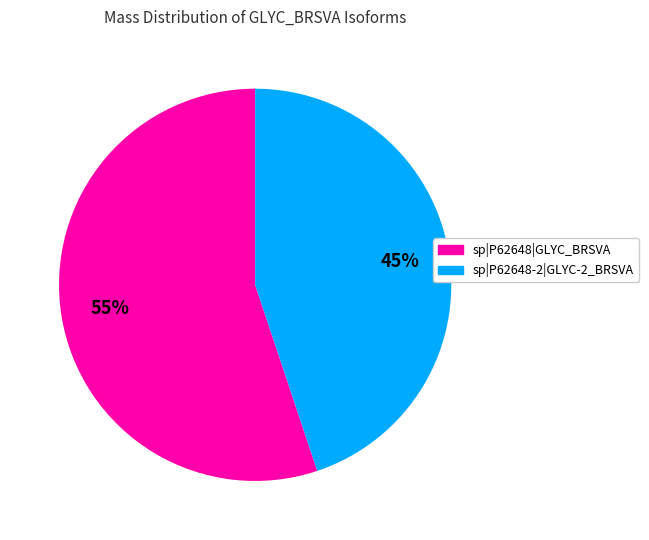

Combined, do sp|P62648|GLYC_BRSVA and sp|P62648-2|GLYC-2_BRSVA account for over 50%?

Yes